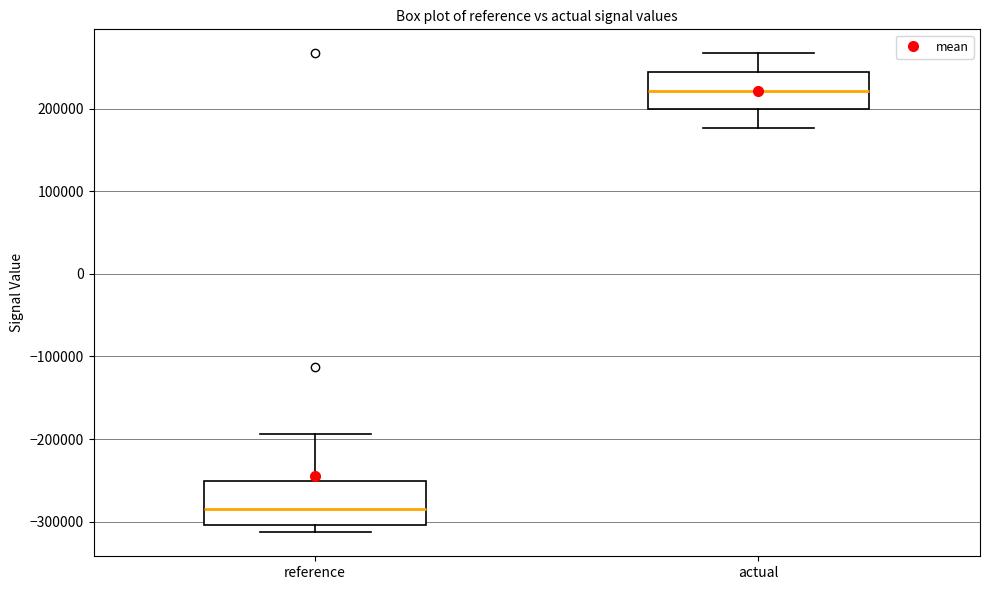

Which box's median line is the lowest?

reference